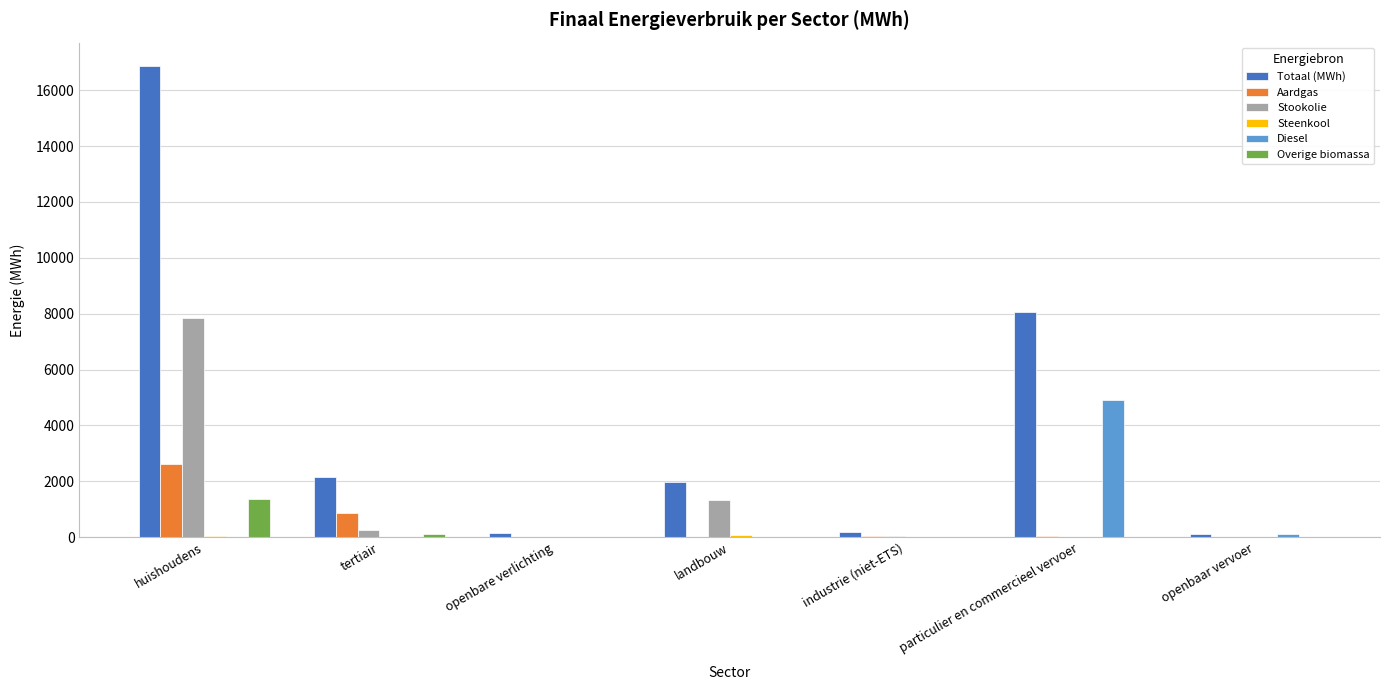

Are the bars grouped side by side (vs. stacked)?

Yes